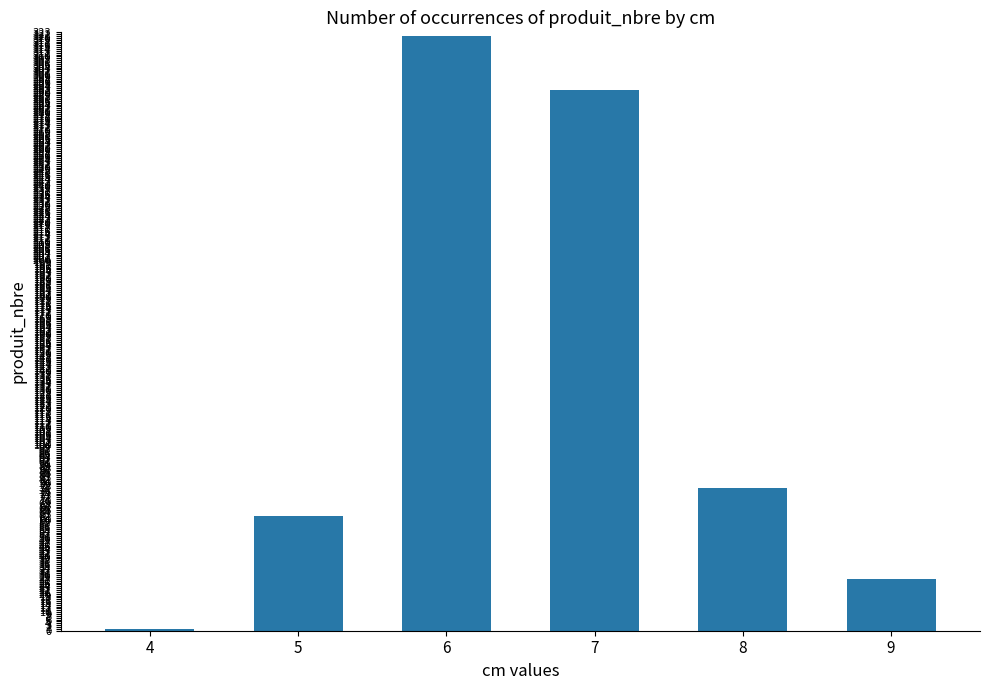

What is the value of the 6th bar from the left?

28